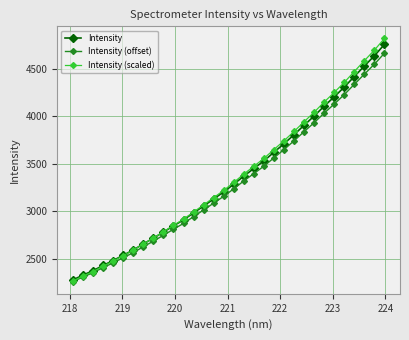

What is the minimum value for Intensity?

2275.0